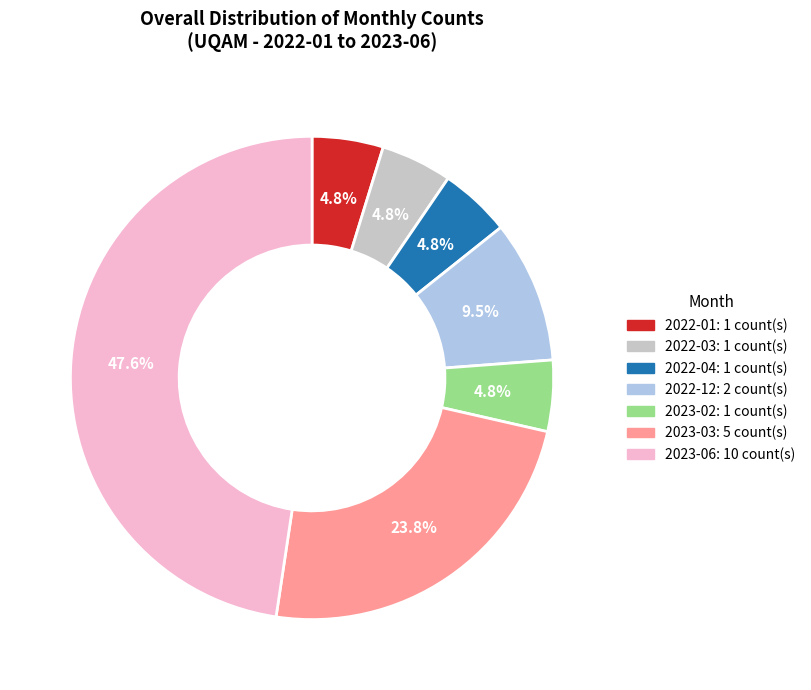

Is there a majority slice in this chart?

No